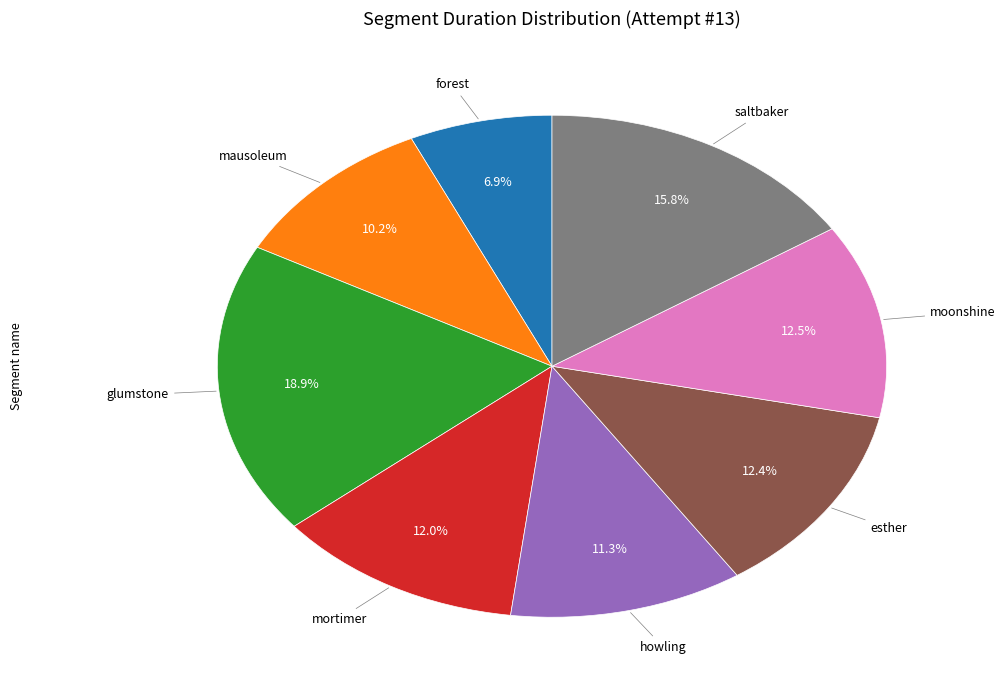

Is there a majority slice in this chart?

No